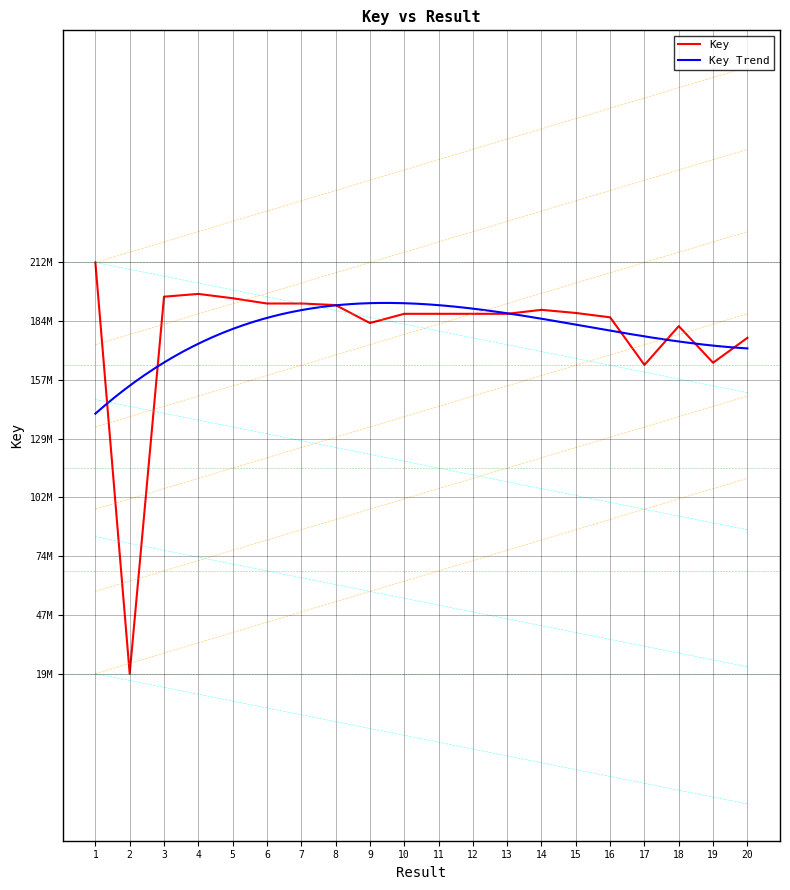

What is the greatest value displayed?

212466244